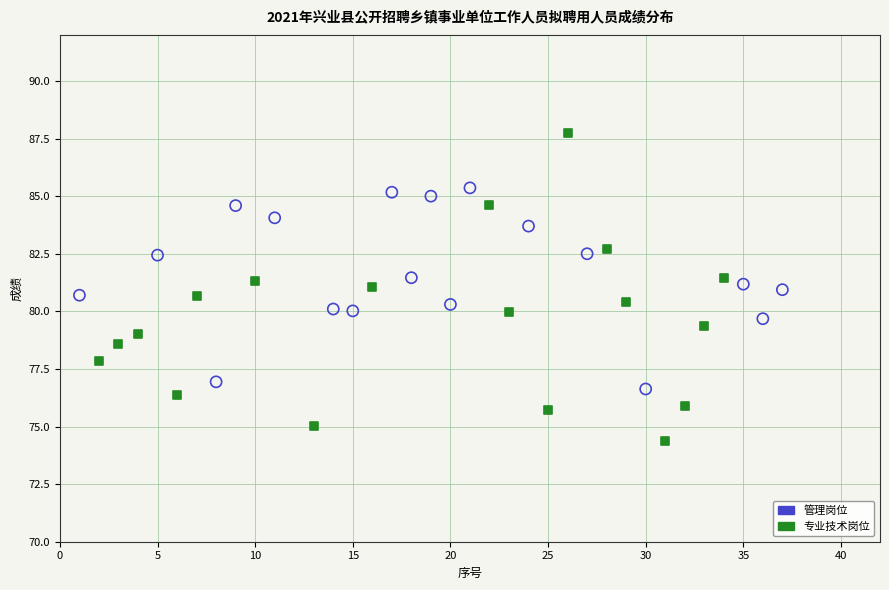

What are all the series names shown in the legend?

管理岗位, 专业技术岗位